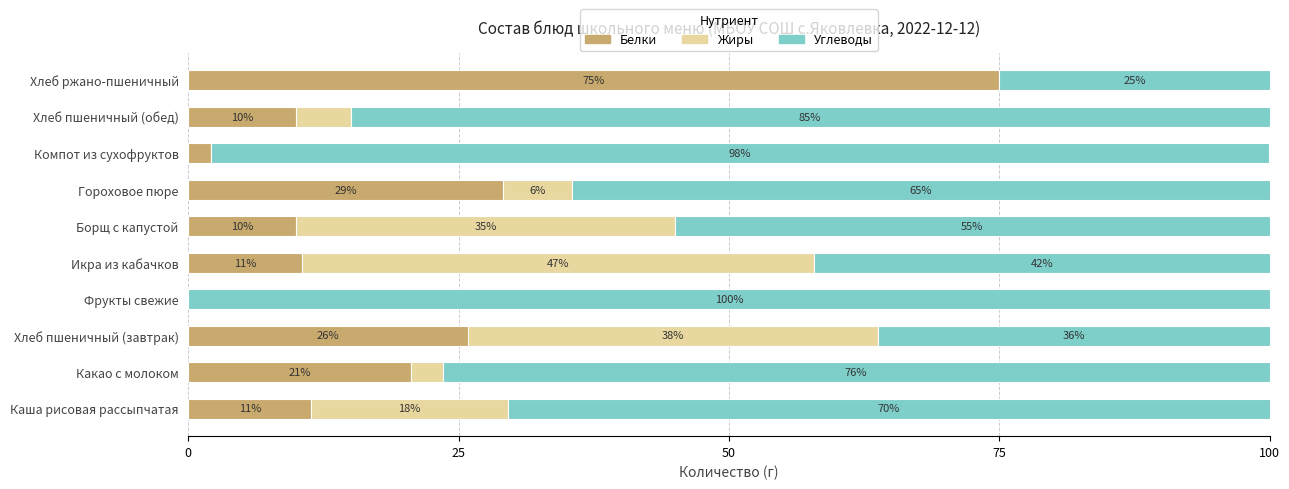

How many distinct data groups are displayed?

3